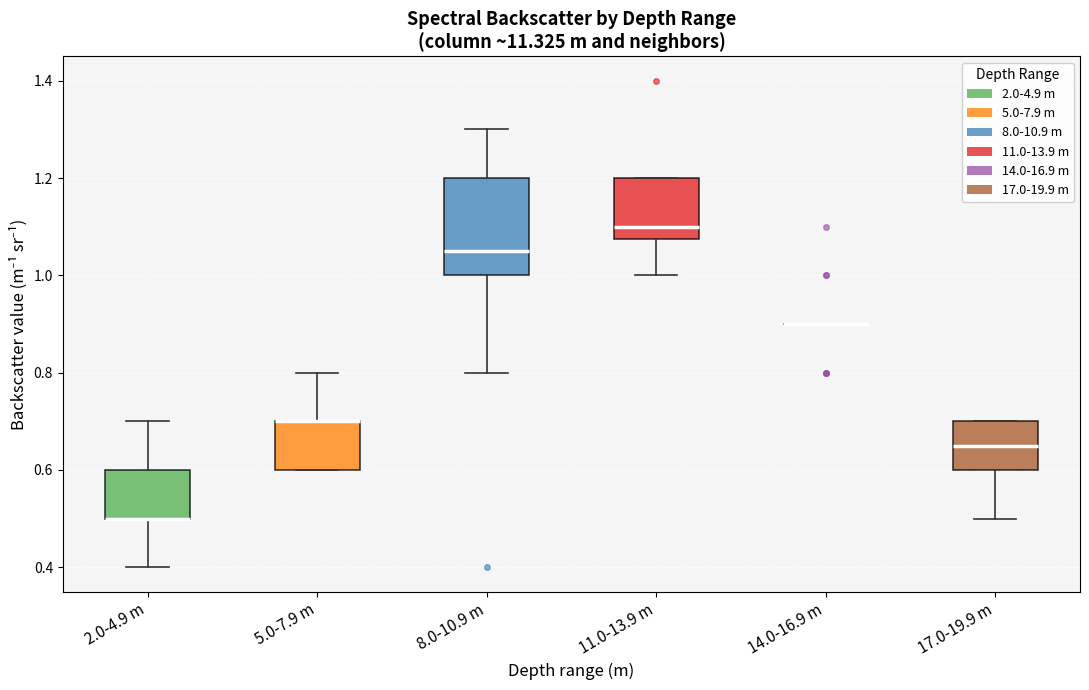

Which box is the tallest, from its lower edge to its upper edge?

8.0-10.9 m